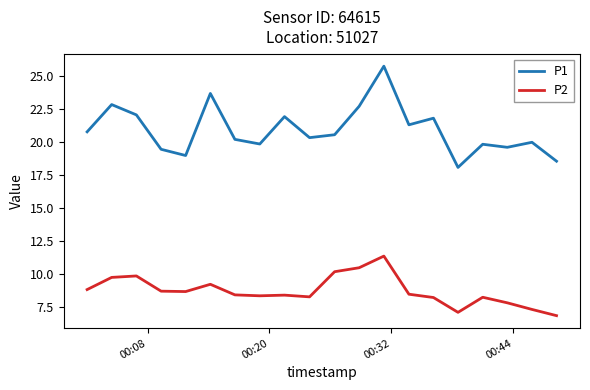

What is the difference between the maximum and minimum values in the P2 series?

4.5